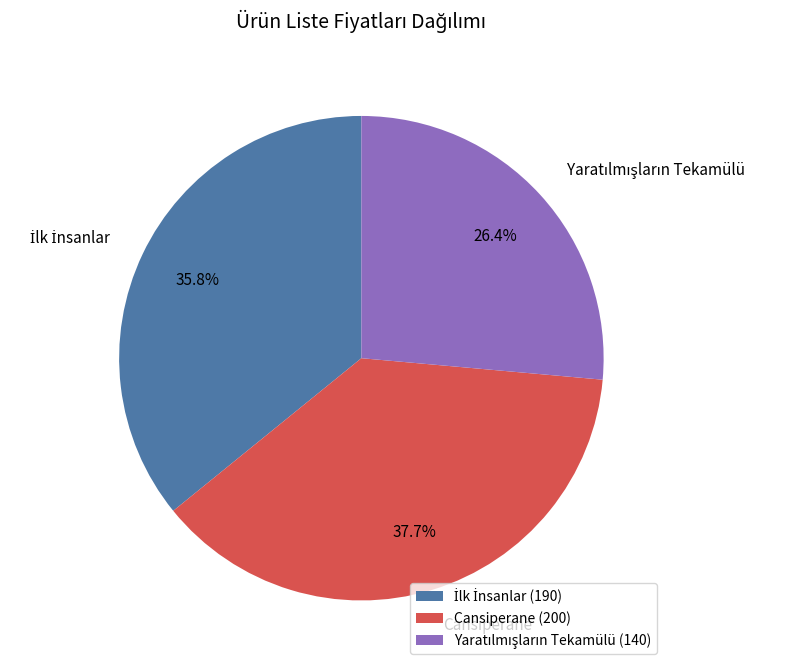

Does Cansiperane represent more than half of the total?

No